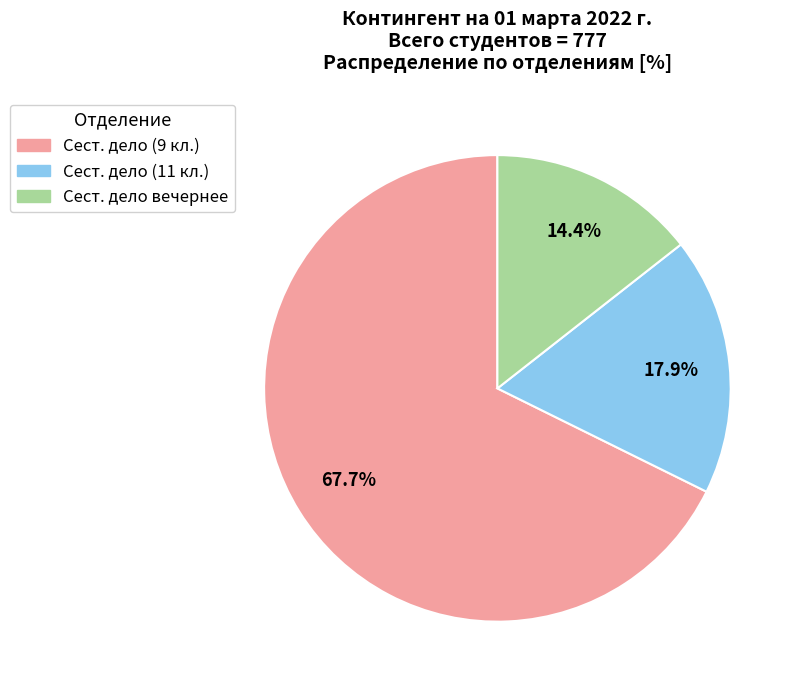

Is there any slice that represents more than half of the pie?

Yes